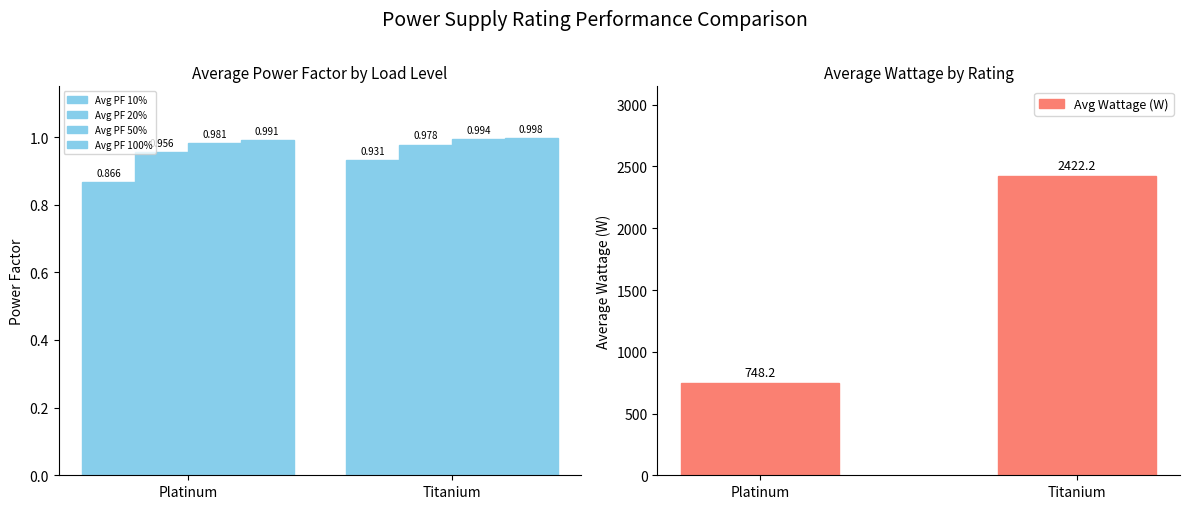

Rank the series by their maximum value, from highest to lowest.

Avg Wattage (W), Avg PF 100%, Avg PF 50%, Avg PF 20%, Avg PF 10%